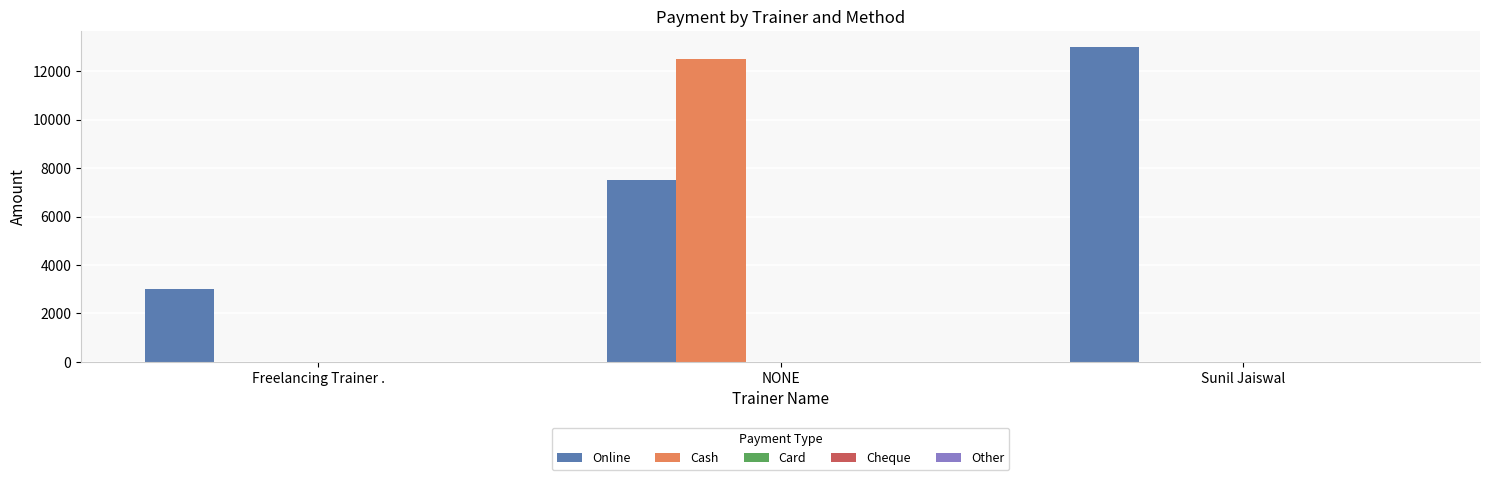

At which category does the chart reach its peak across all series?

Sunil Jaiswal